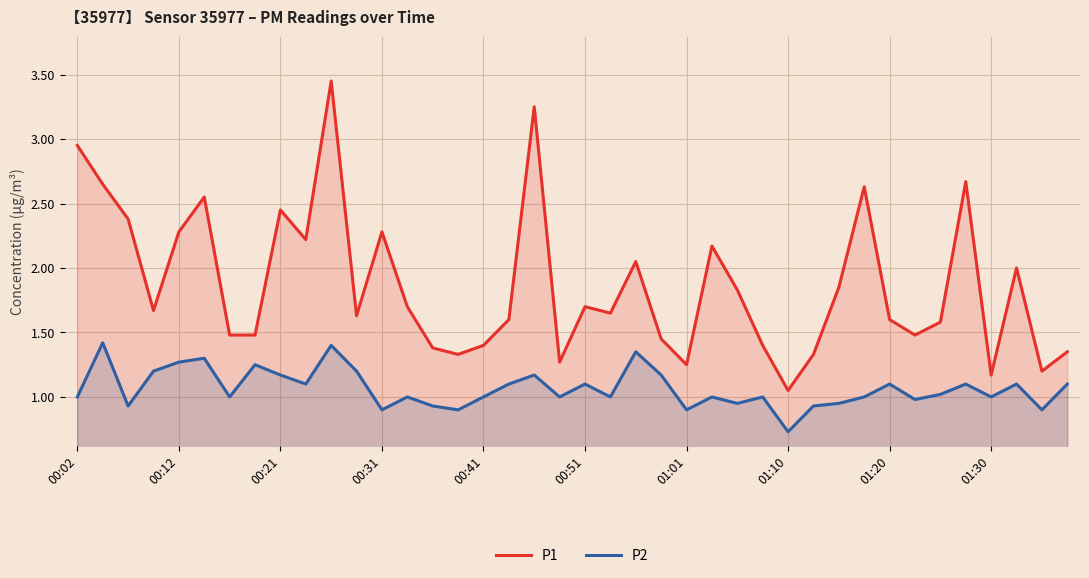

At which category is the sum across all series the highest?

10